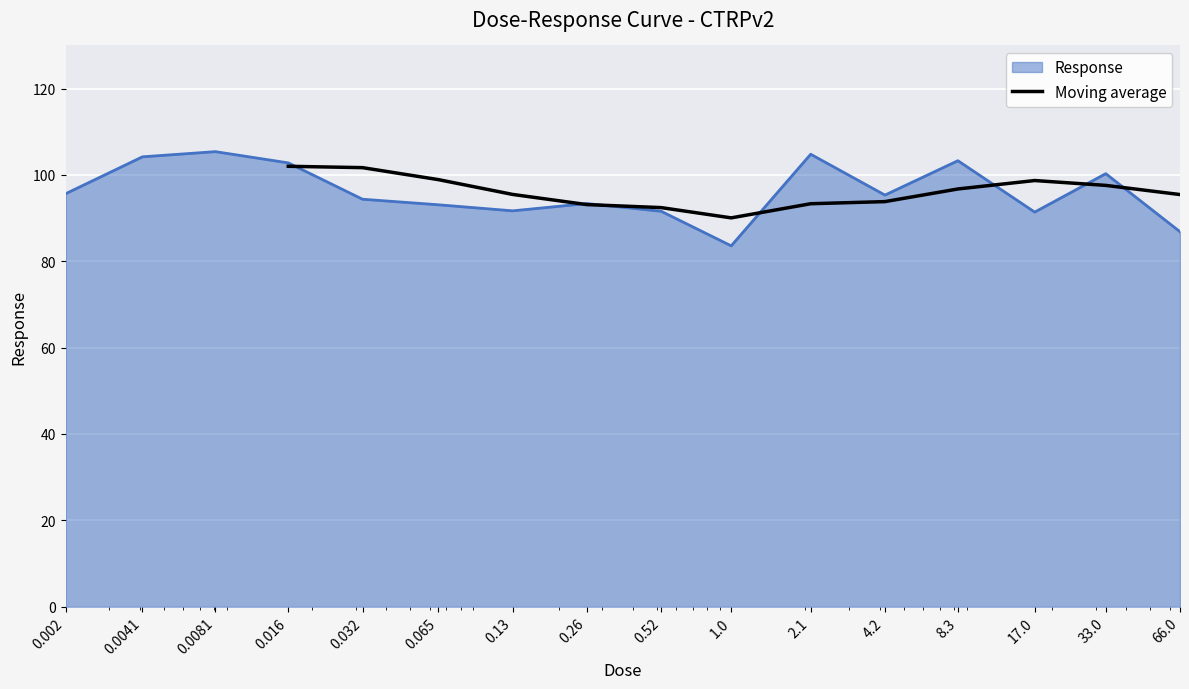

What is the minimum value for Moving average?

90.1